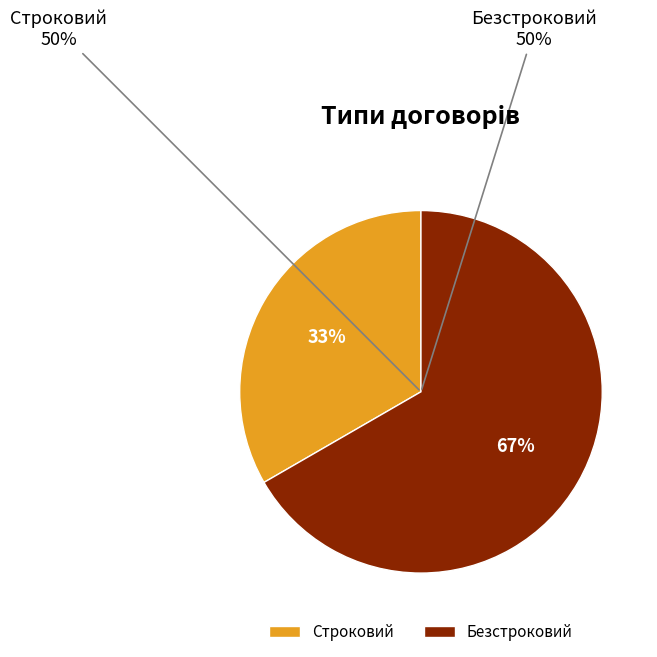

To the nearest percent, what is the average slice percentage?

50%